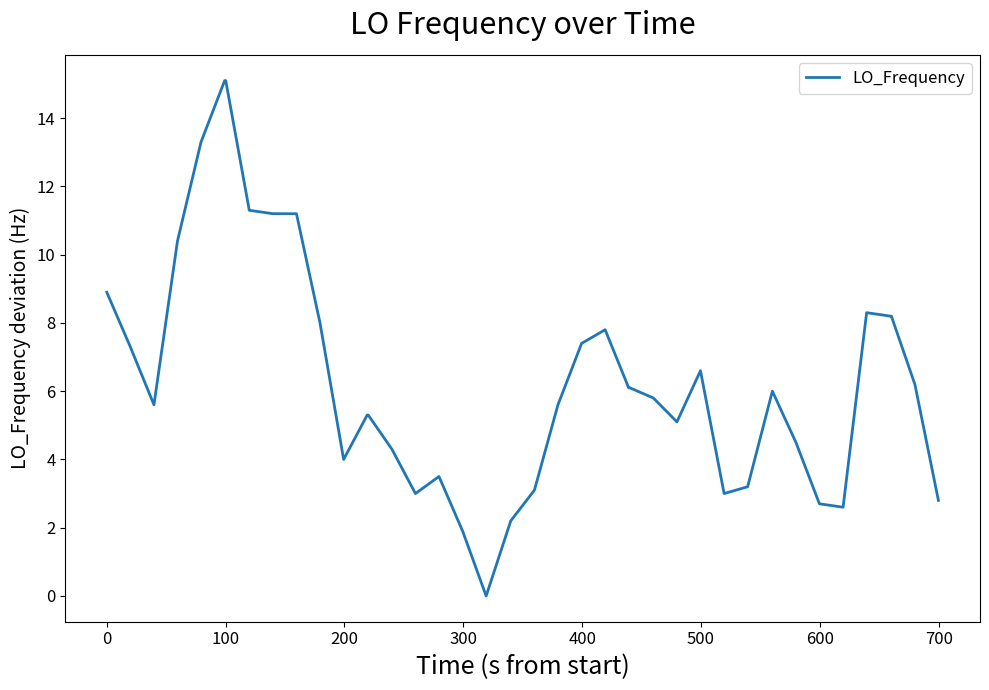

What is the maximum value shown in the chart?

15.1